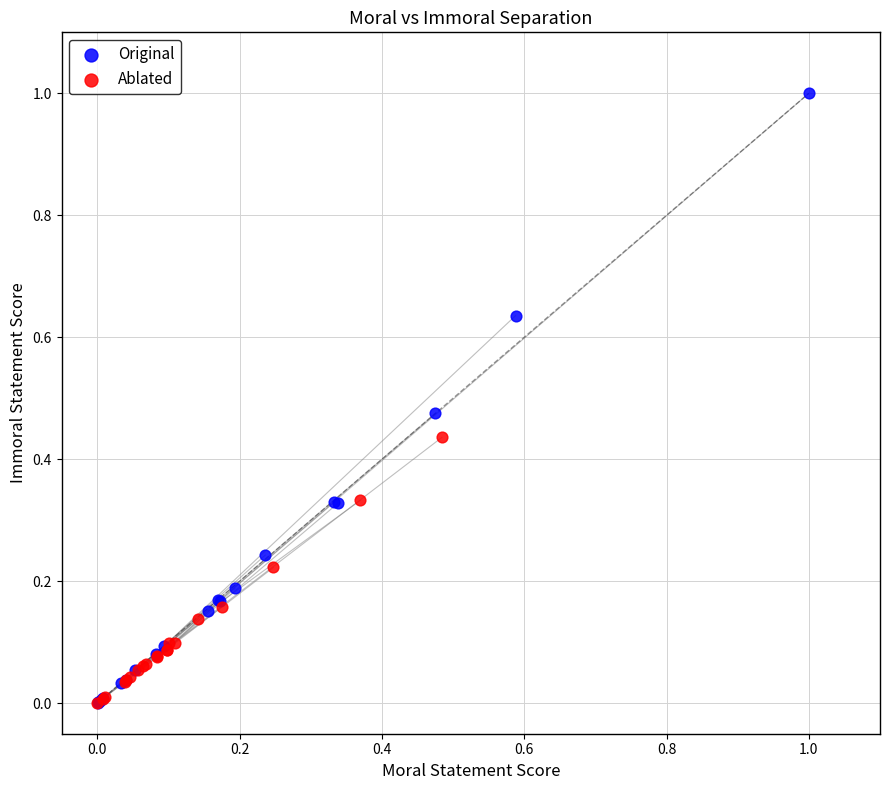

What are all the series names shown in the legend?

Original, Ablated